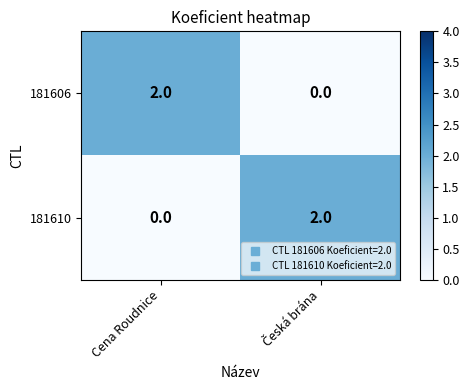

How many categories are shown in the chart?

2